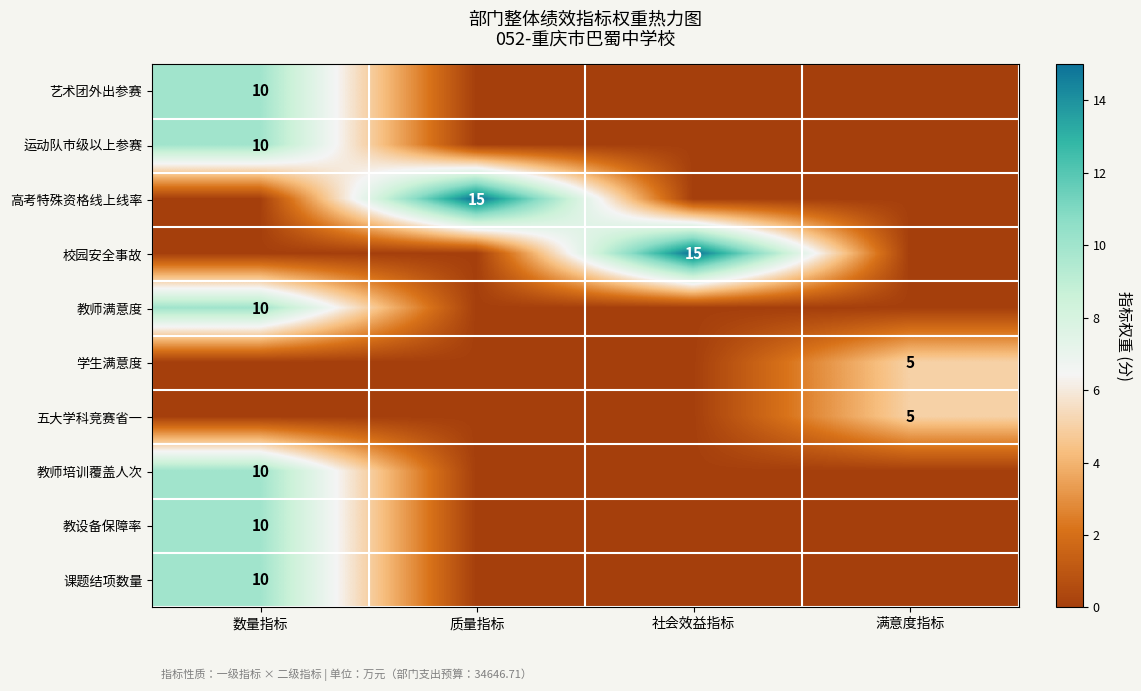

Is the value of 高考特殊资格线上线率 at 质量指标 greater than the value of 学生满意度 at 质量指标?

Yes